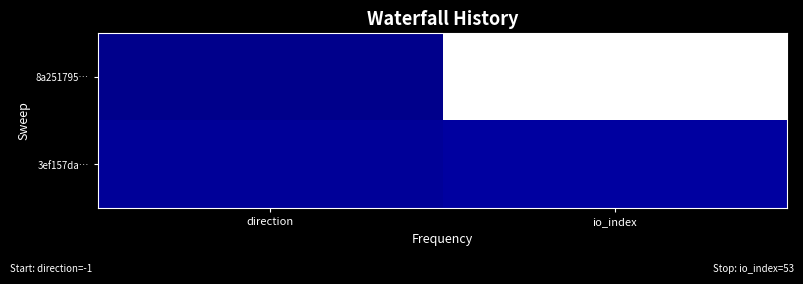

Reading left to right, list all the values displayed in this chart.

8a251795…: direction=-1	io_index=53
3ef157da…: direction=1	io_index=2